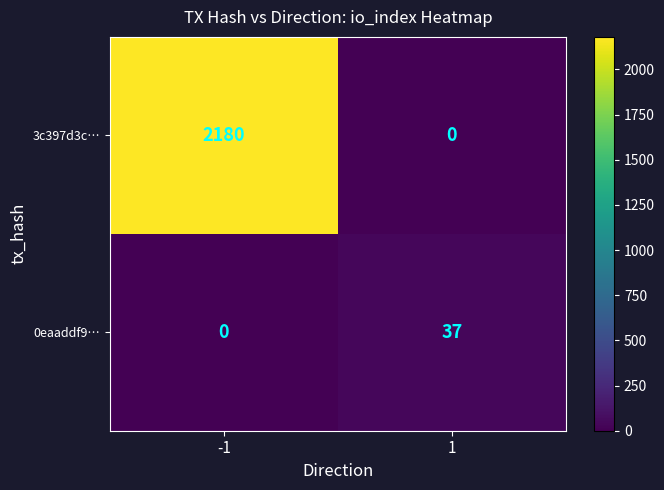

What is the total value across all series at 1?

37